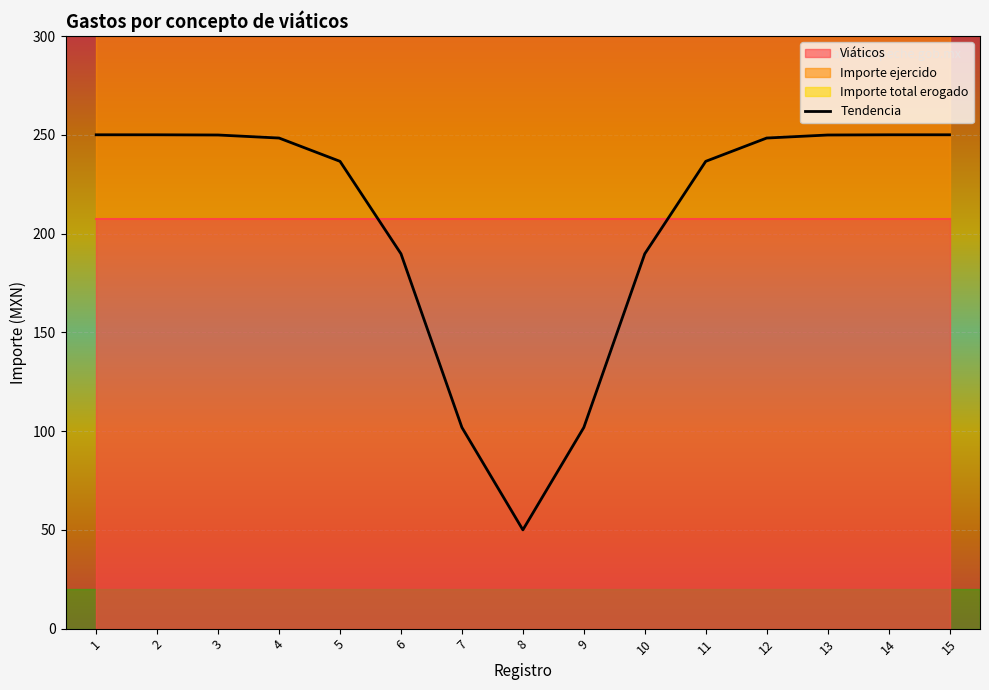

Reading left to right, extract all data points from this chart.

250.0	250.0	249.9	248.4	236.6	189.8	101.8	50.0	101.8	189.8	236.6	248.4	249.9	250.0	250.0